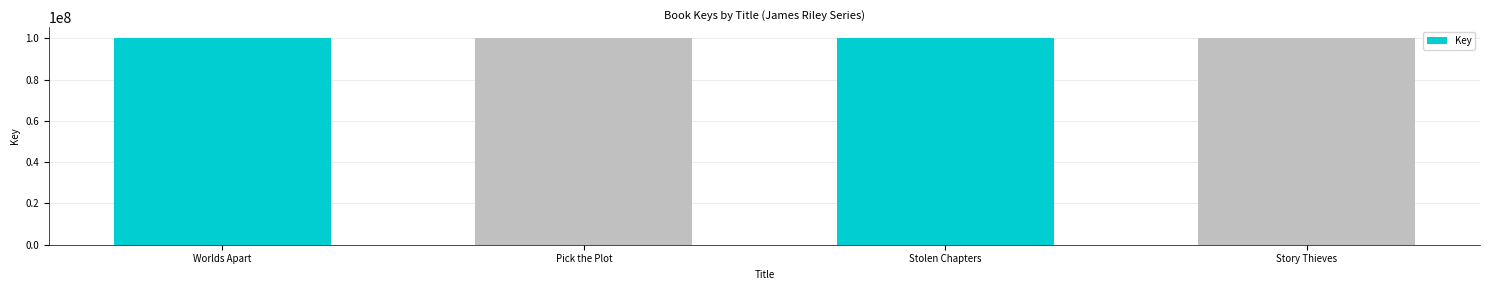

What is the label of the 3rd bar from the right?

Pick the Plot